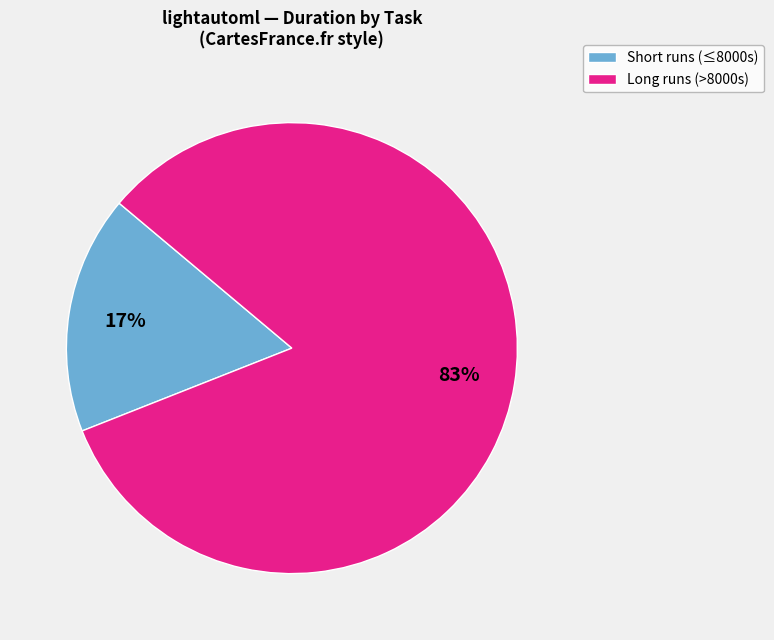

To the nearest percent, what is the average slice percentage?

50%